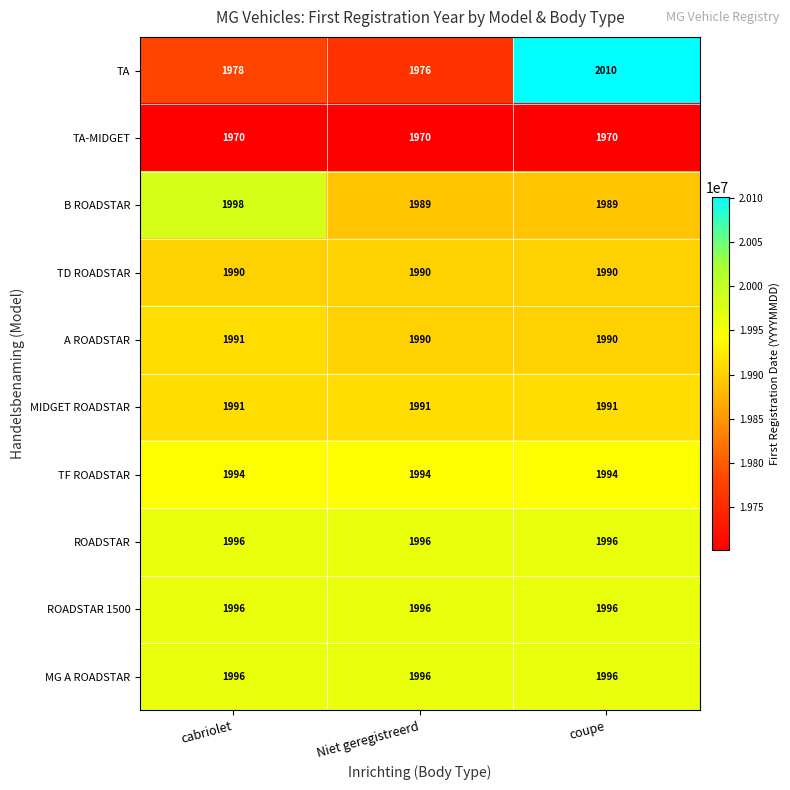

What is the sum of the B ROADSTAR values at Niet geregistreerd and coupe?

3978